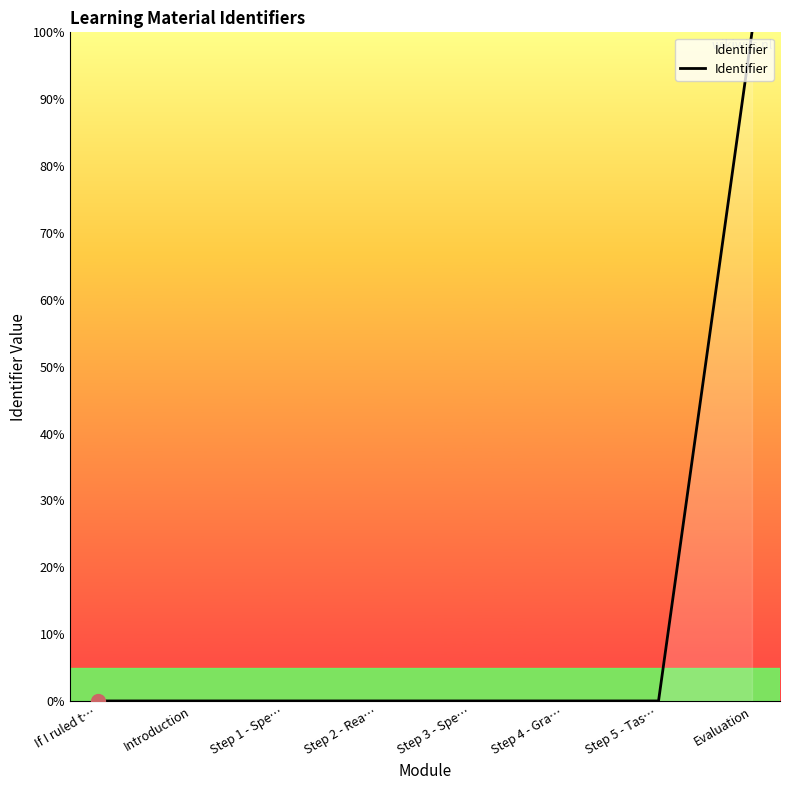

What is the maximum value shown in the chart?

100.0